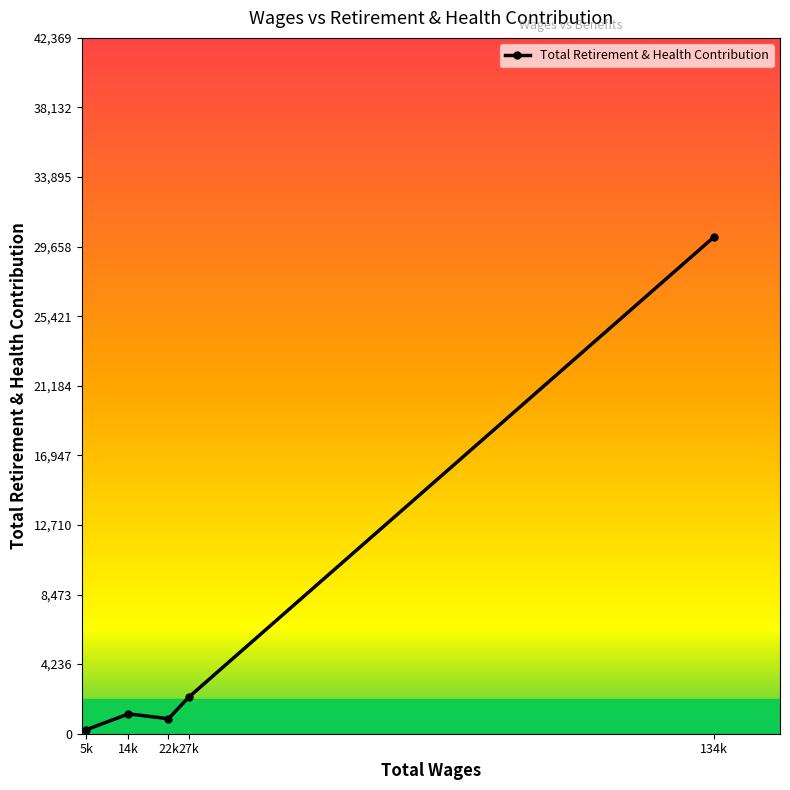

The value at 14k is 1208. True or false?

True